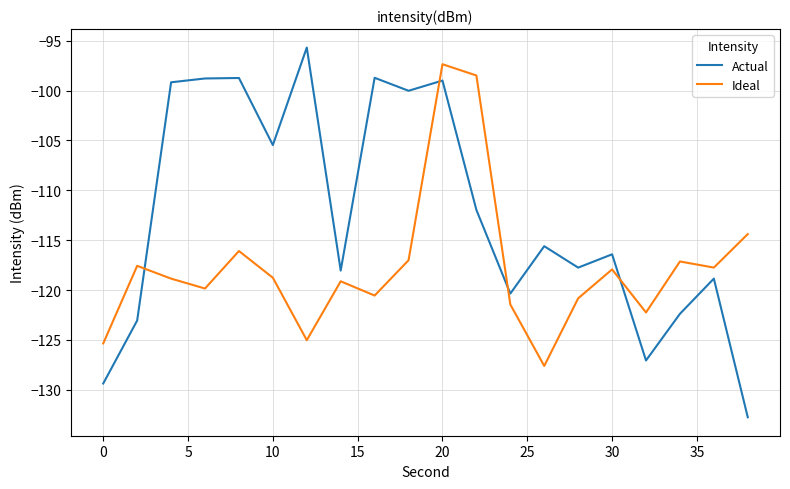

What is the difference between the maximum and minimum values in the Ideal series?

30.2